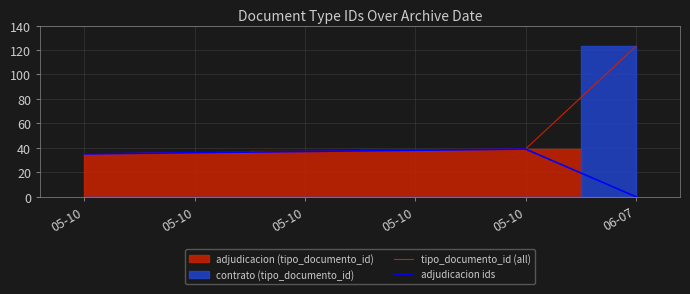

Is it true that tipo_documento_id (all) equals 36 at 05-10?

True